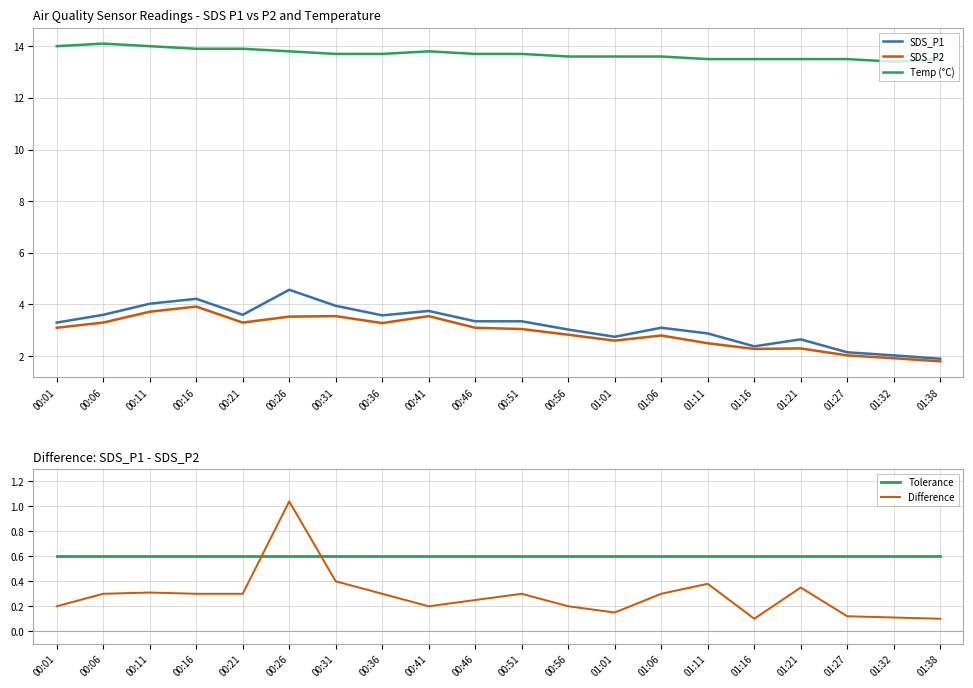

What is the difference between the highest and lowest values at 01:11?

13.1